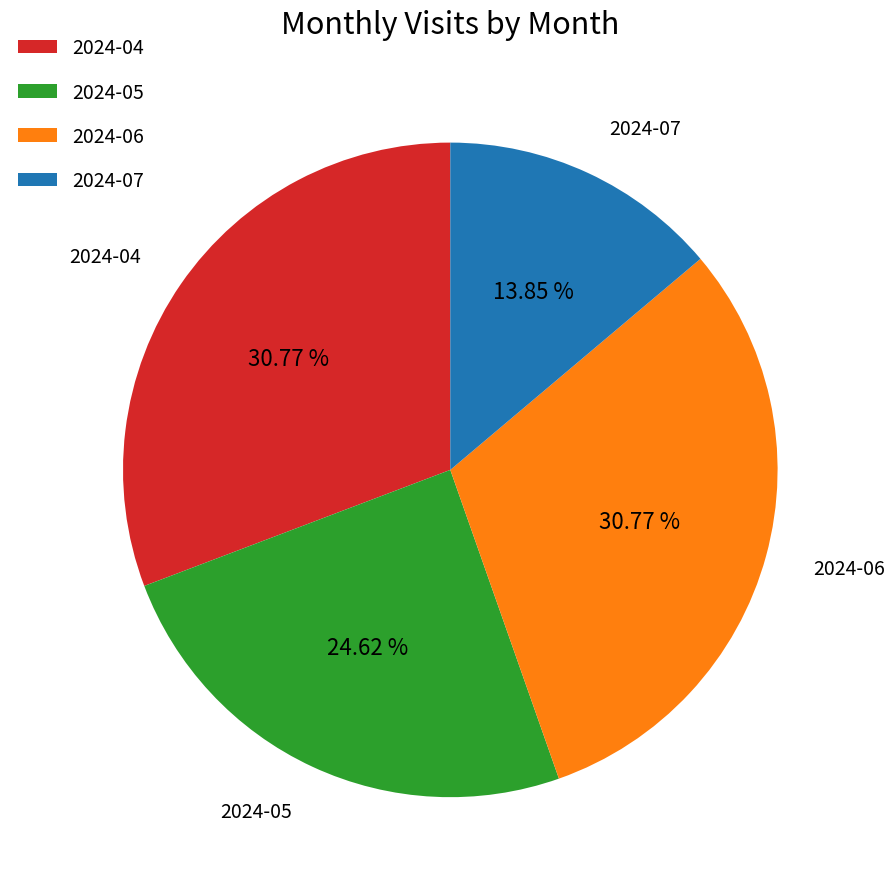

Approximately how many times larger is the value at 2024-04 compared to 2024-06?

1.0